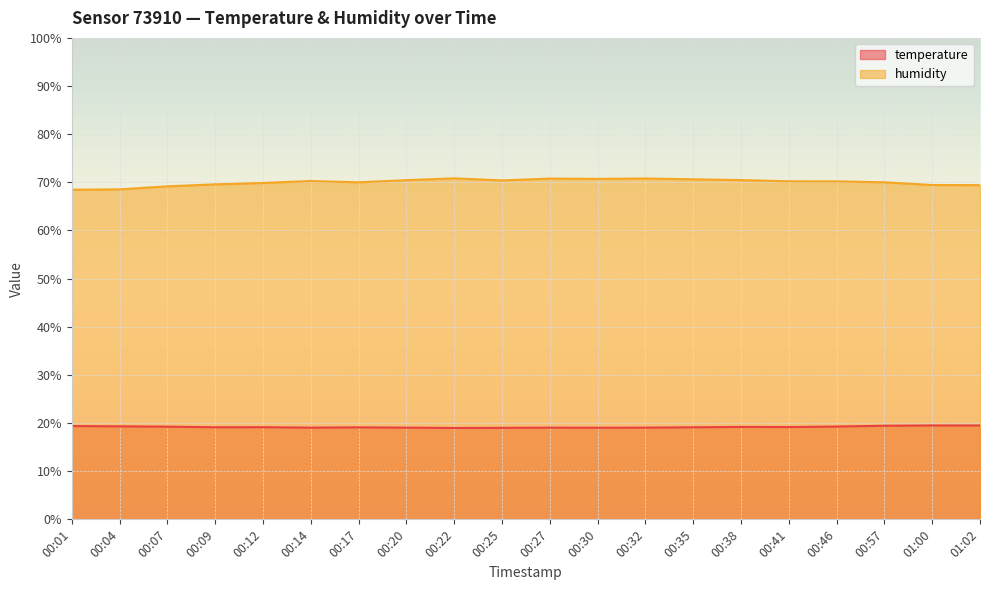

Where is the first local maximum for temperature?

00:12